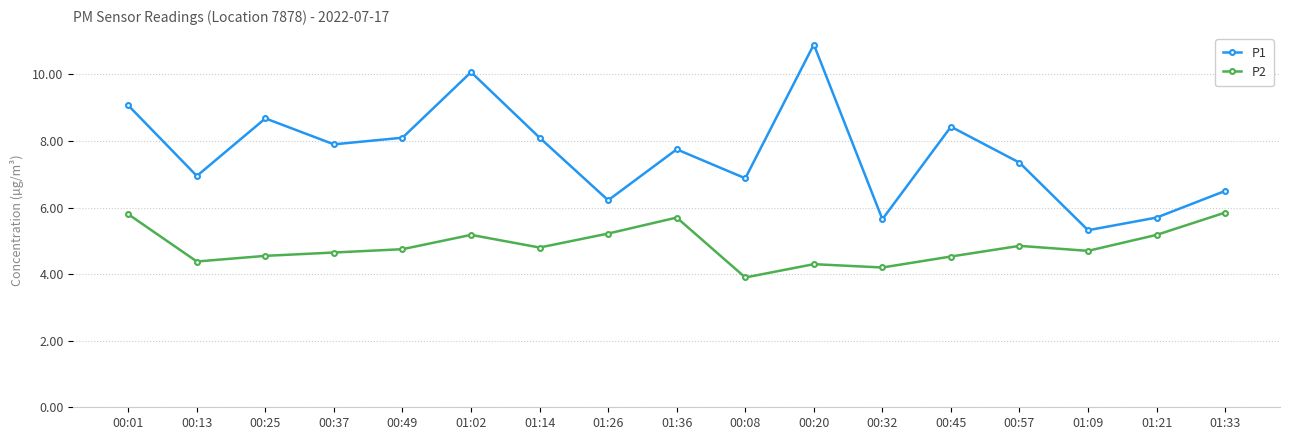

In P2, how many points are lower than both neighbors (excluding endpoints)?

5